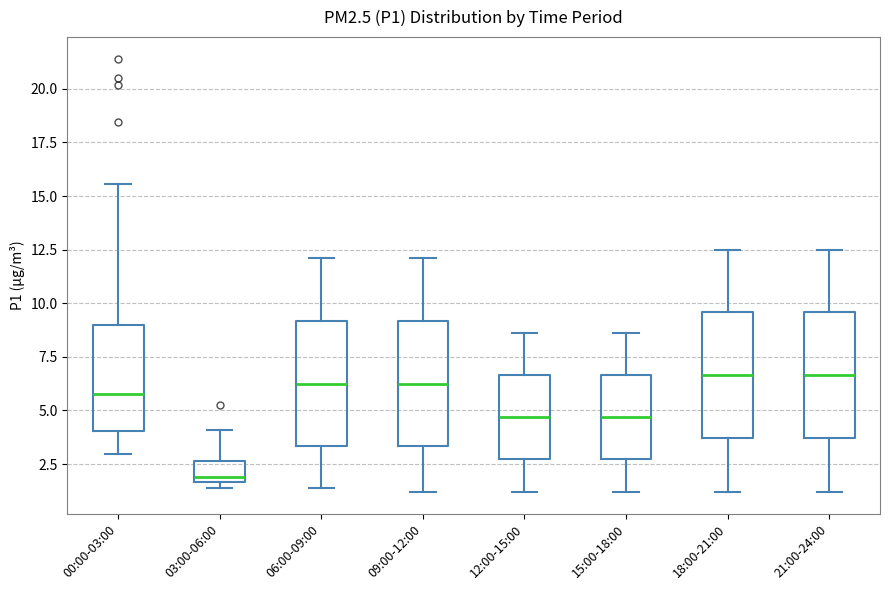

Where is the upper edge of the box for 06:00-09:00 on the y-axis? The values are not printed on the chart, so give them approximately, as read against the axis.

9.0